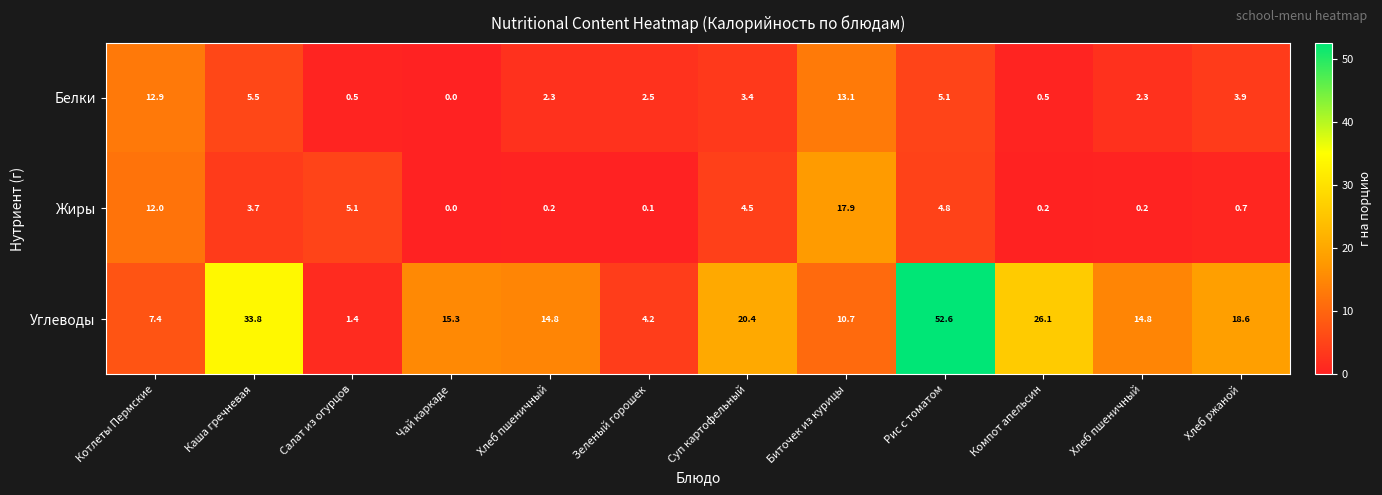

Rank the series at Рис с томатом from highest to lowest value.

Углеводы, Белки, Жиры